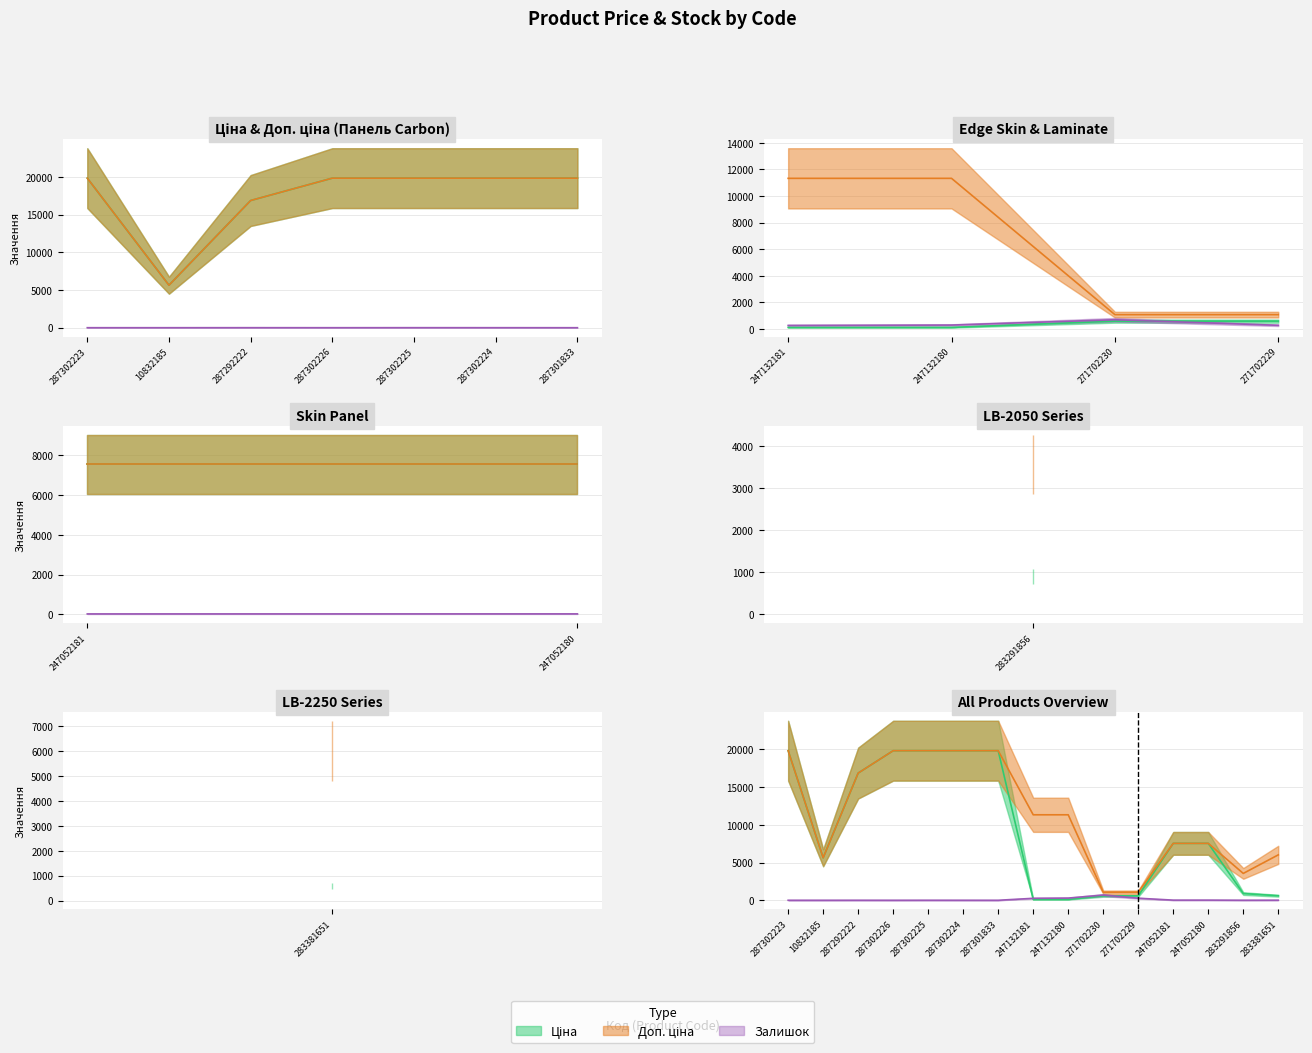

What is the difference between the Доп. ціна values at 287302224 and 247132180?

8497.1